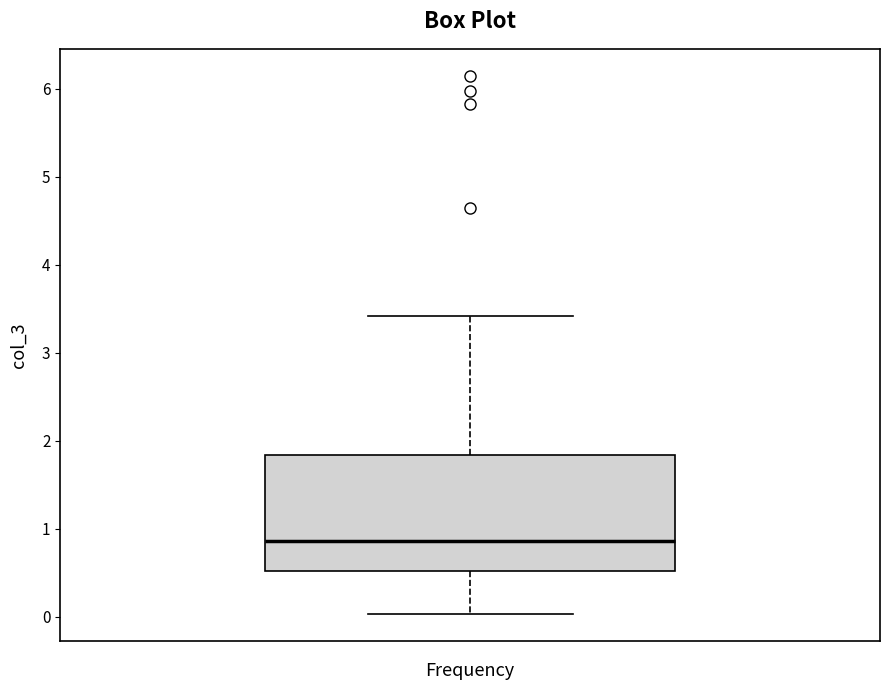

Where does the lower whisker of the box end on the y-axis? The values are not printed on the chart, so give them approximately, as read against the axis.

0.0